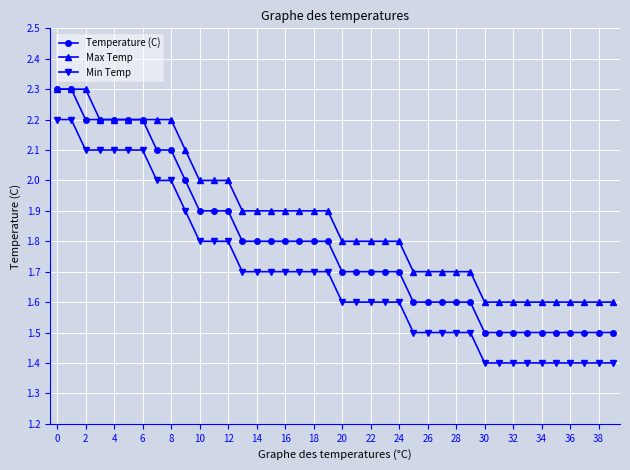

What is the smallest value displayed?

1.4